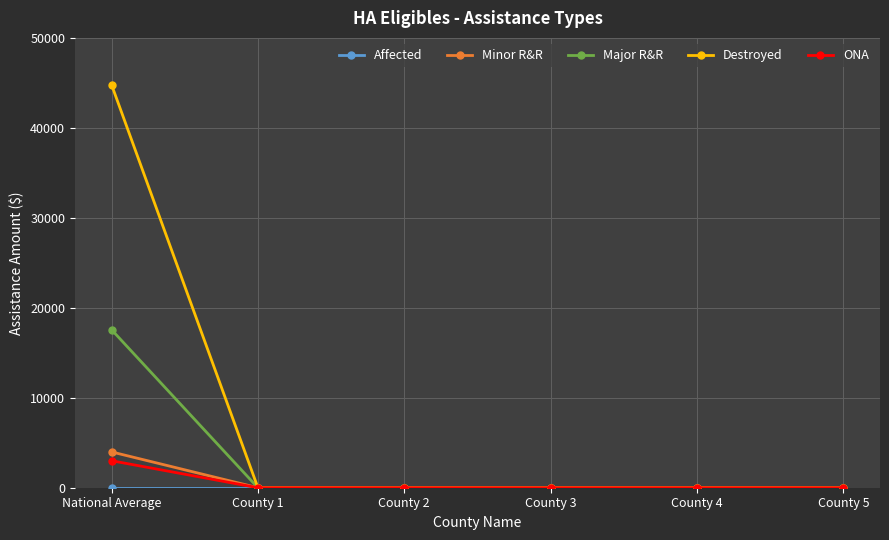

What is the label of the 2nd point from the right?

County 4